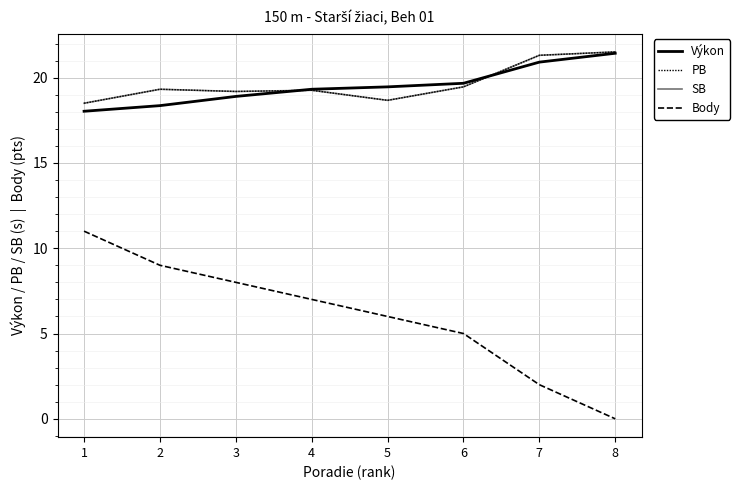

How many lines are shown in the chart?

4